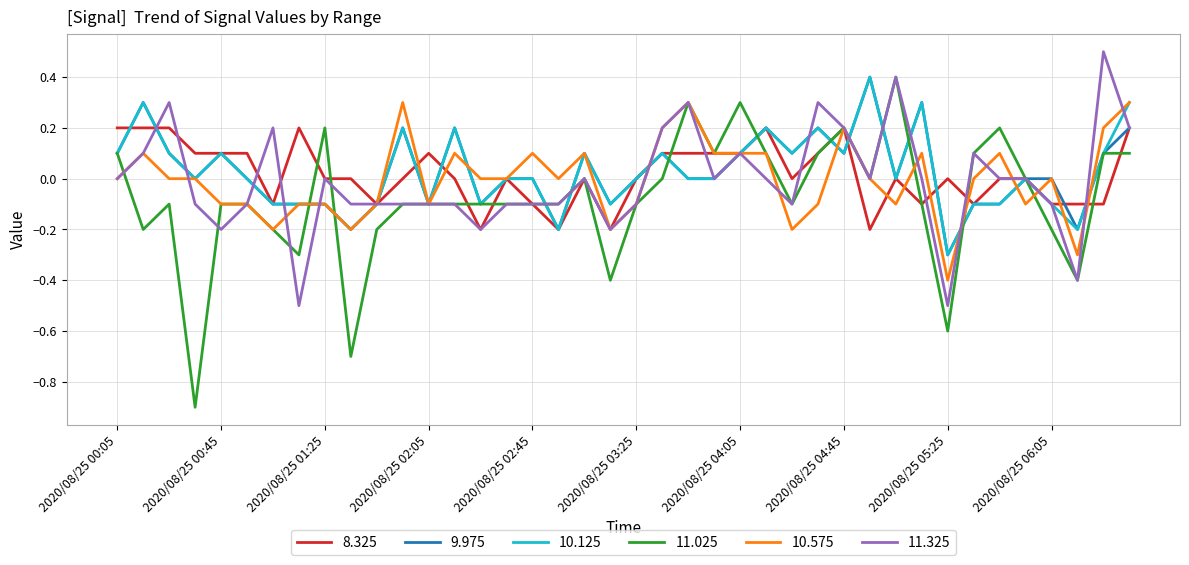

What are all the series names shown in the legend?

8.325, 9.975, 10.125, 11.025, 10.575, 11.325